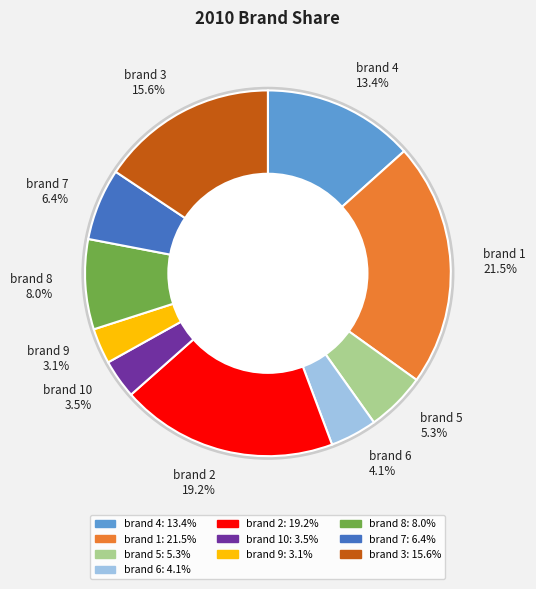

What is the smallest slice in the pie chart?

brand 9